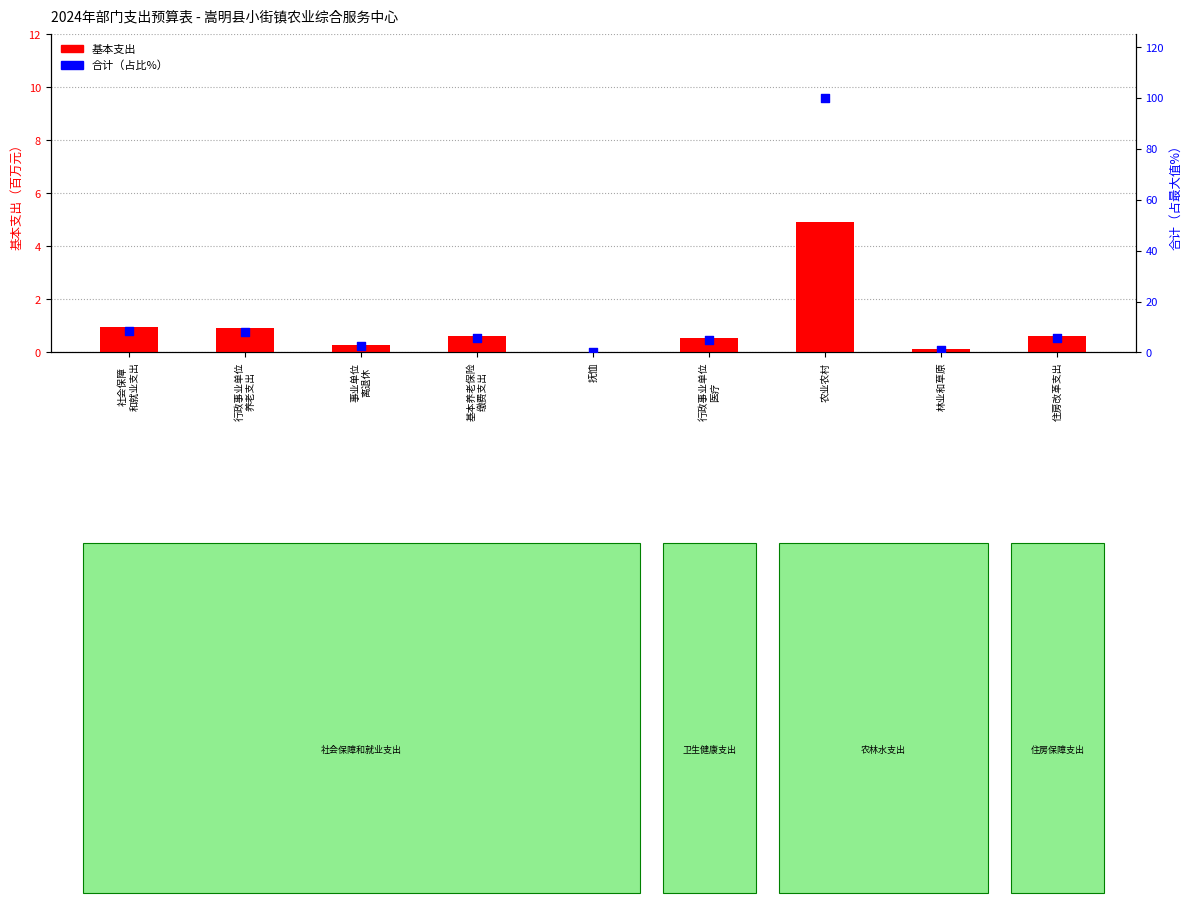

Which series contains the lowest Y value?

基本支出